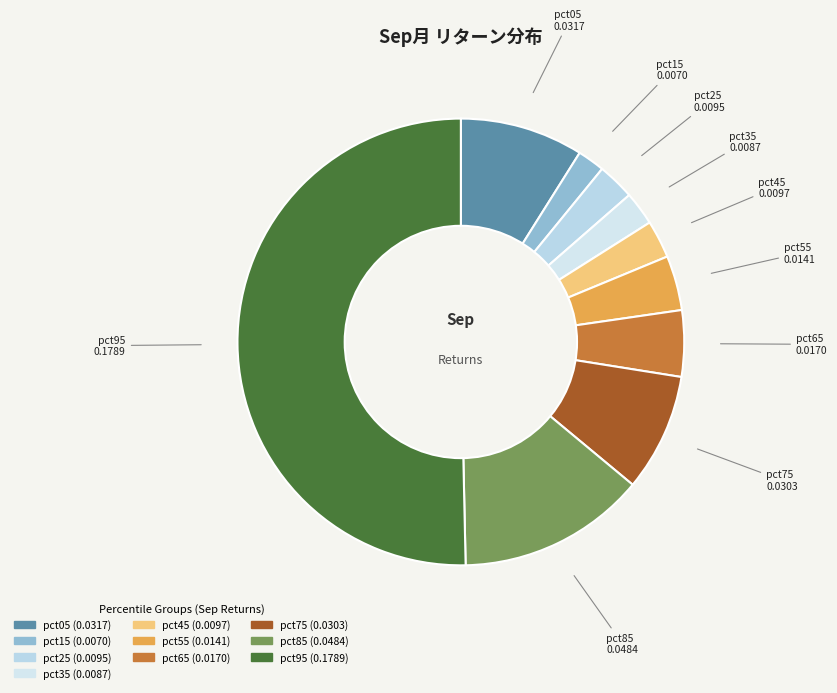

What is the largest slice in the pie chart?

pct95